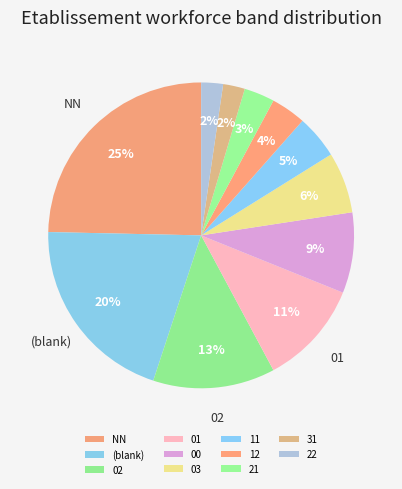

How many segments does this pie chart have?

11